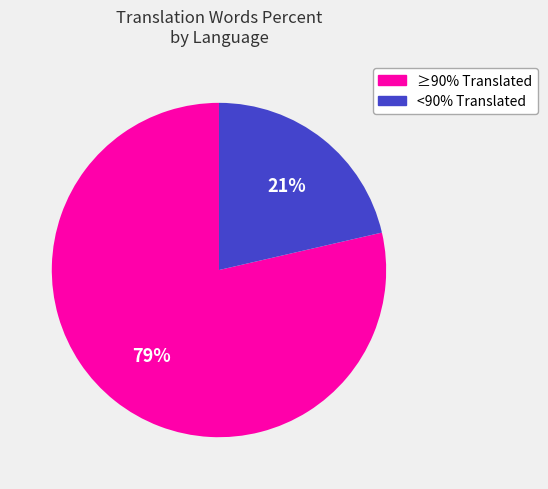

True or false: ≥90% Translated accounts for 79% of the total.

True